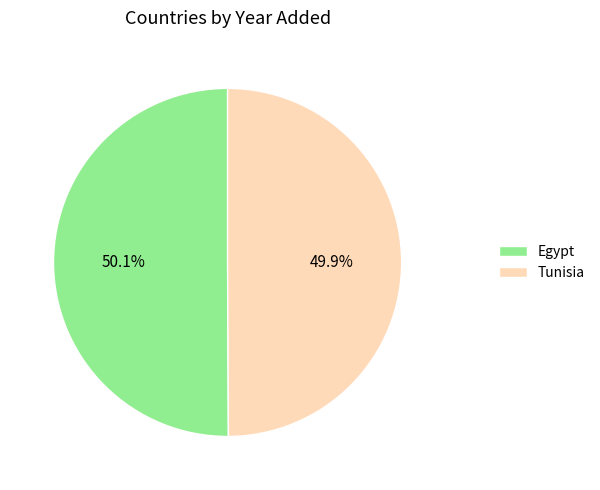

To the nearest percent, what portion does Egypt represent?

50%